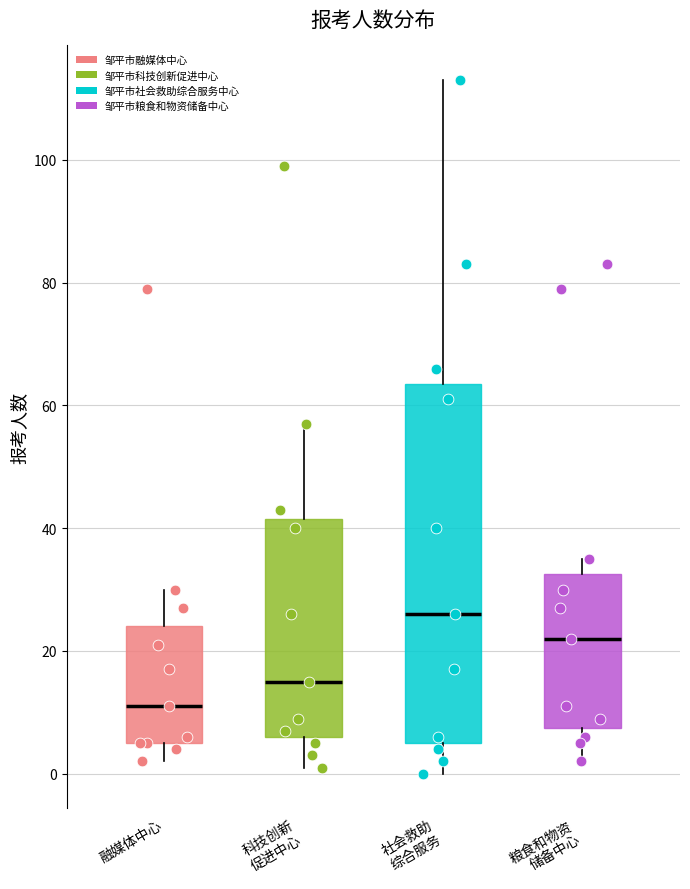

Where is the upper edge of the box for 科技创新 促进中心 on the y-axis? The values are not printed on the chart, so give them approximately, as read against the axis.

42